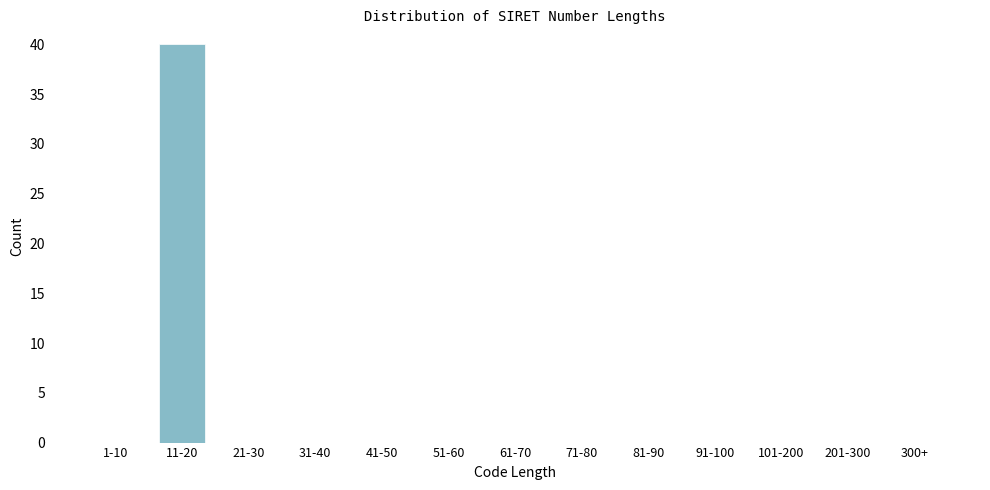

Reading left to right, list all the values displayed in this chart.

1-10=0	11-20=40	21-30=0	31-40=0	41-50=0	51-60=0	61-70=0	71-80=0	81-90=0	91-100=0	101-200=0	201-300=0	300+=0